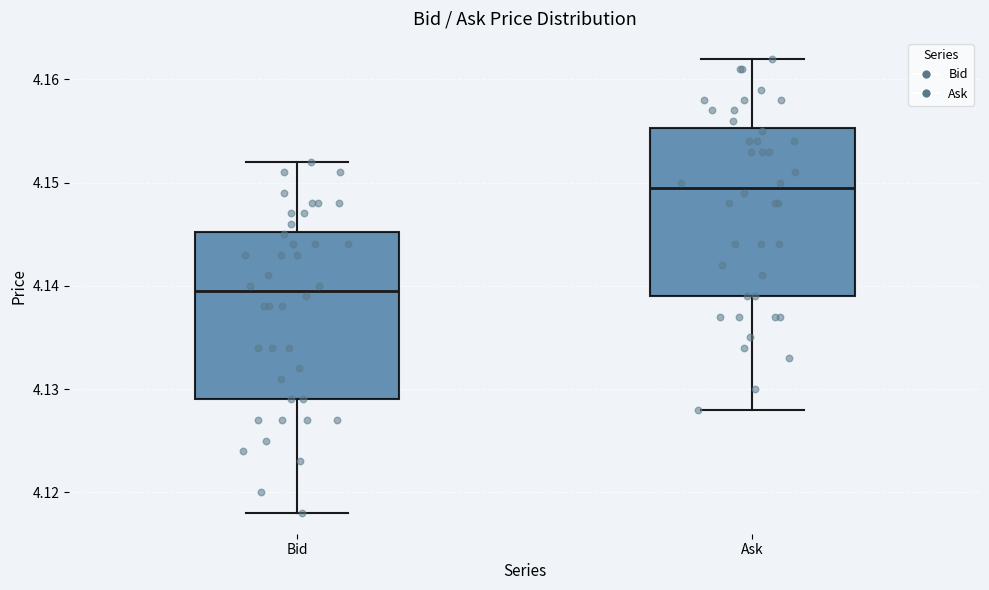

Where is the upper edge of the box for Bid on the y-axis? The values are not printed on the chart, so give them approximately, as read against the axis.

4.145